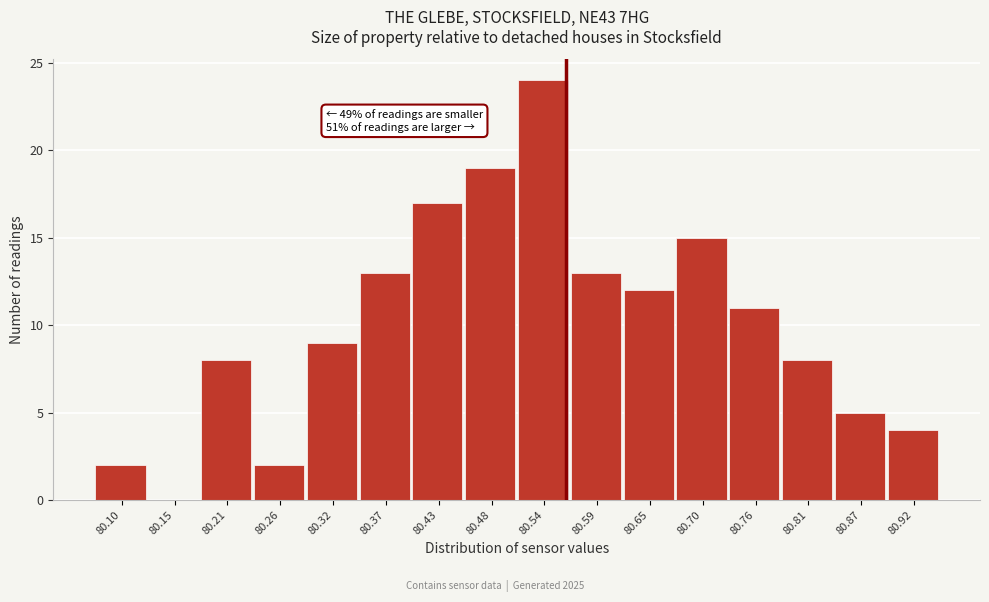

Over which range of the x-axis is the bar tallest?

80.510 to 80.565